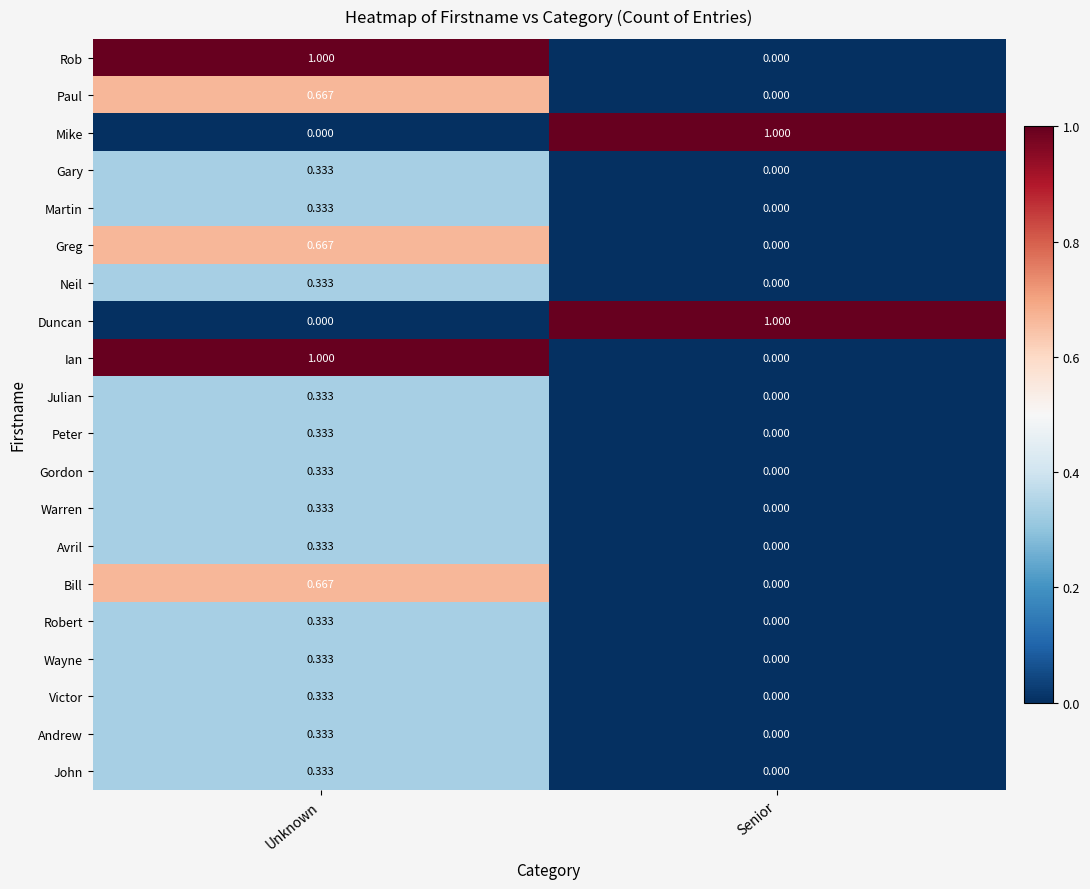

At which label is Warren closest to 0?

Senior